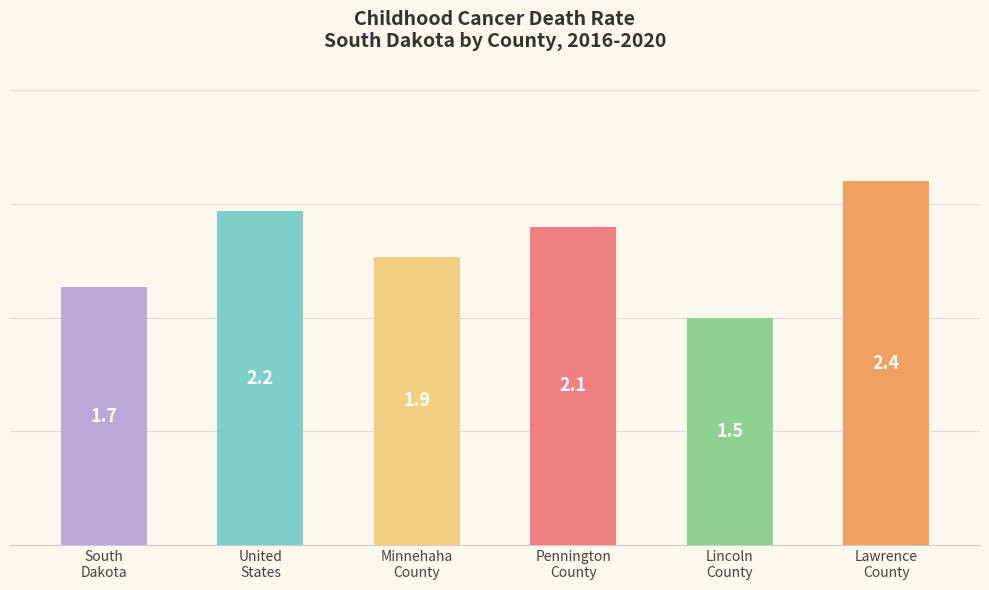

What is the sum of the values at Pennington
County and Minnehaha
County?

4.0